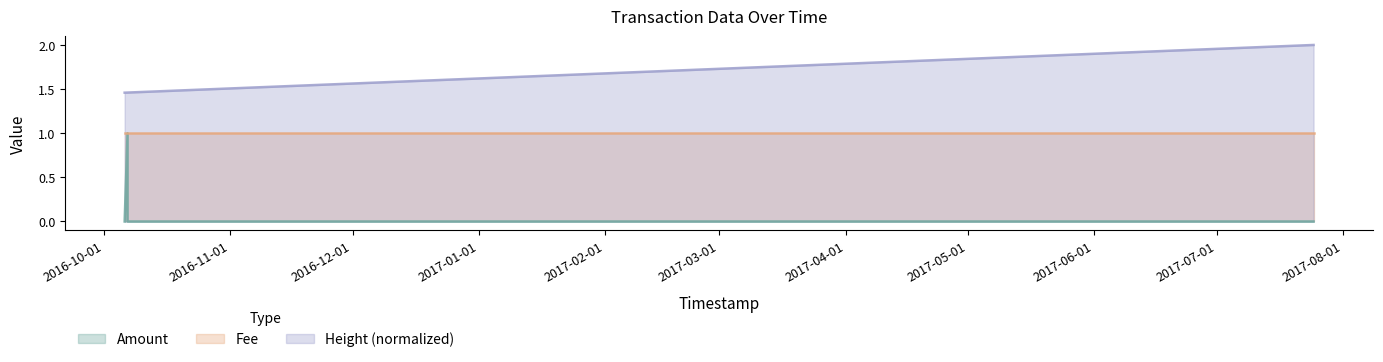

Rank the categories by Amount value from lowest to highest.

2016-10-06 01:53:26, 2016-10-06 18:51:20, 2017-07-24 19:25:44, 2016-10-06 18:48:19, 2016-10-06 18:48:19